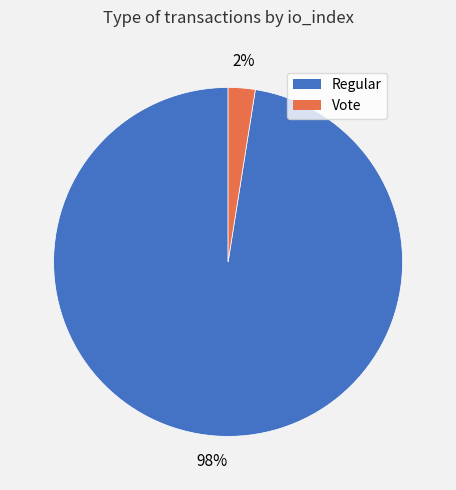

Does Regular represent more than half of the total?

Yes